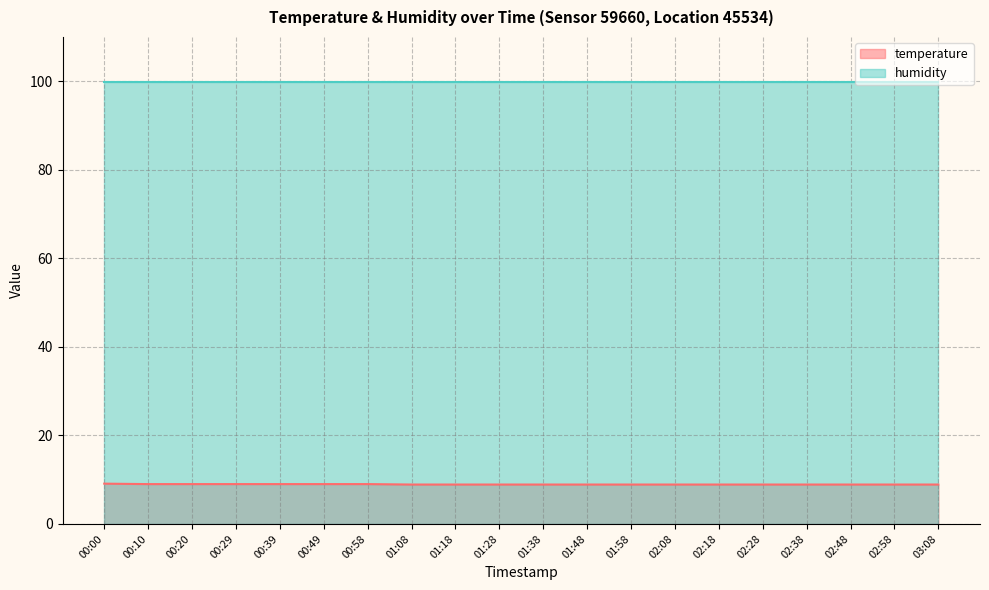

What position from the right is 00:20?

18